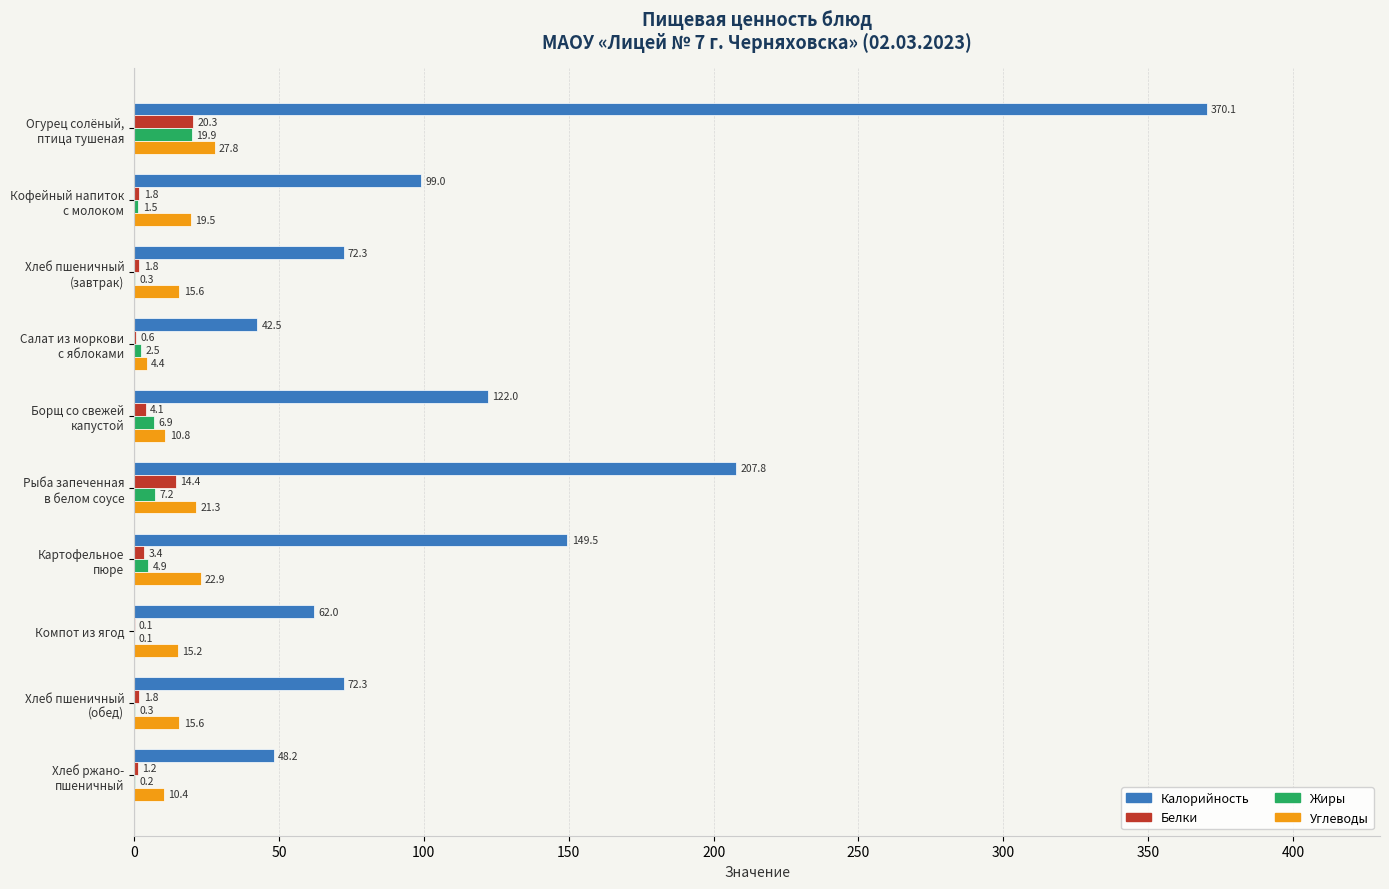

What is the sum of all Белки values?

49.5